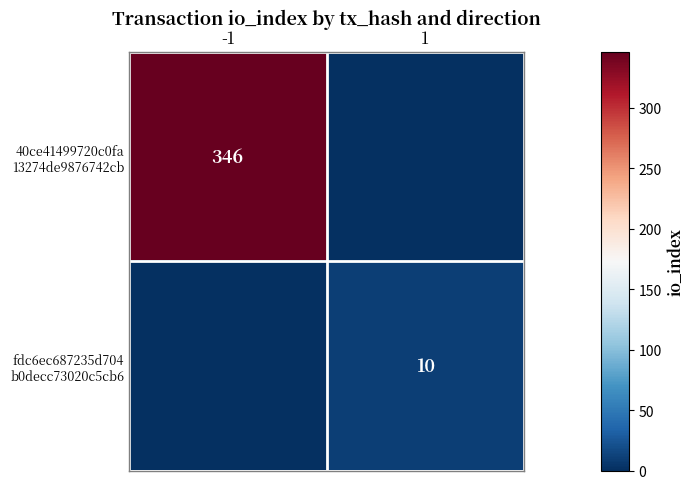

Which series changed the most between -1 and 1?

40ce41499720c0fa 13274de9876742cb